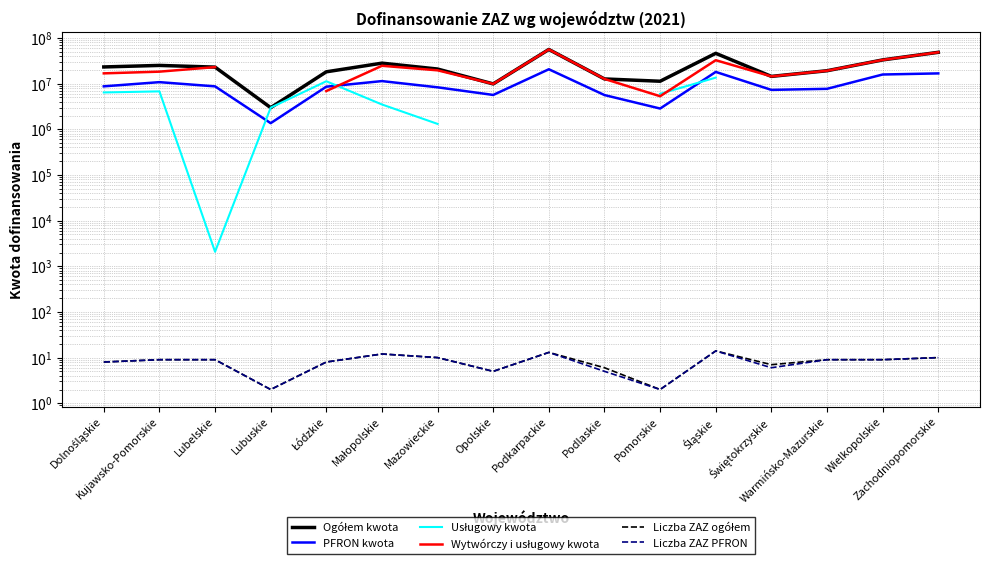

Rank the categories by PFRON kwota value from highest to lowest.

Podkarpackie, Śląskie, Zachodniopomorskie, Wielkopolskie, Małopolskie, Kujawsko-Pomorskie, Dolnośląskie, Lubelskie, Łódzkie, Mazowieckie, Warmińsko-Mazurskie, Świętokrzyskie, Opolskie, Podlaskie, Pomorskie, Lubuskie